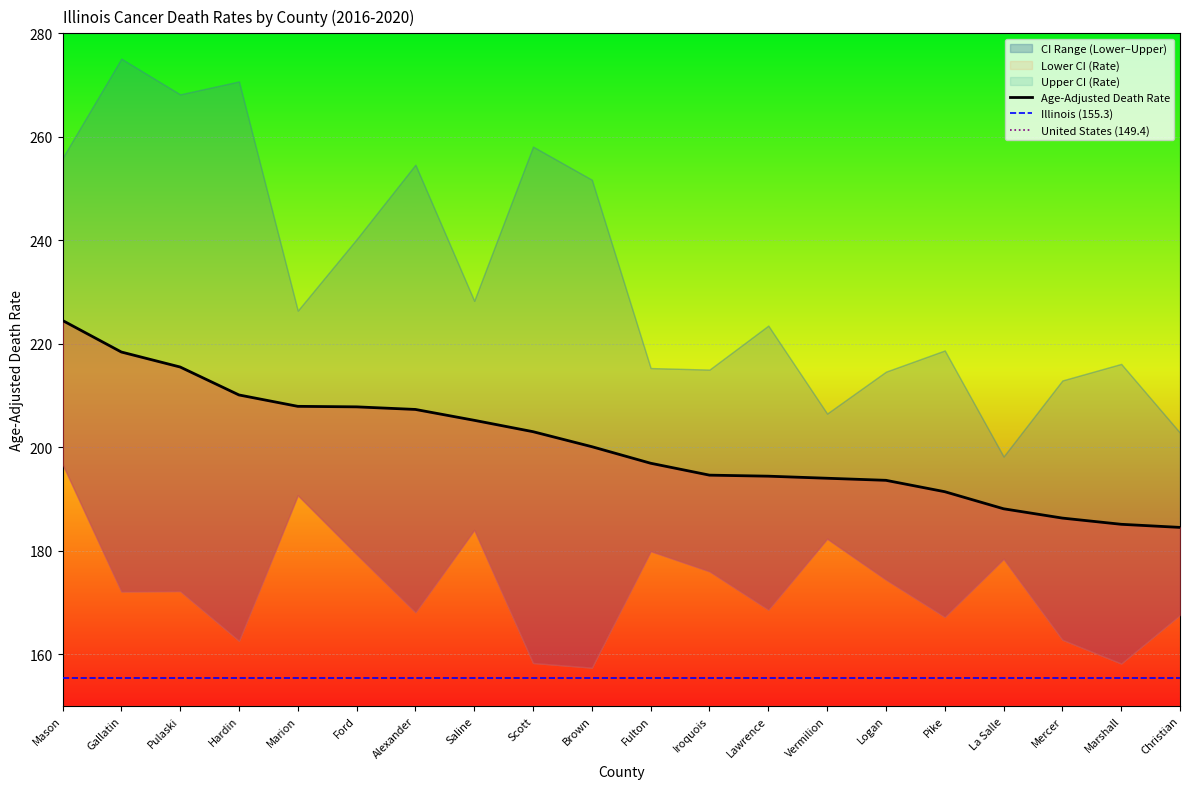

Where is the first local minimum for Upper CI (Rate)?

Pulaski